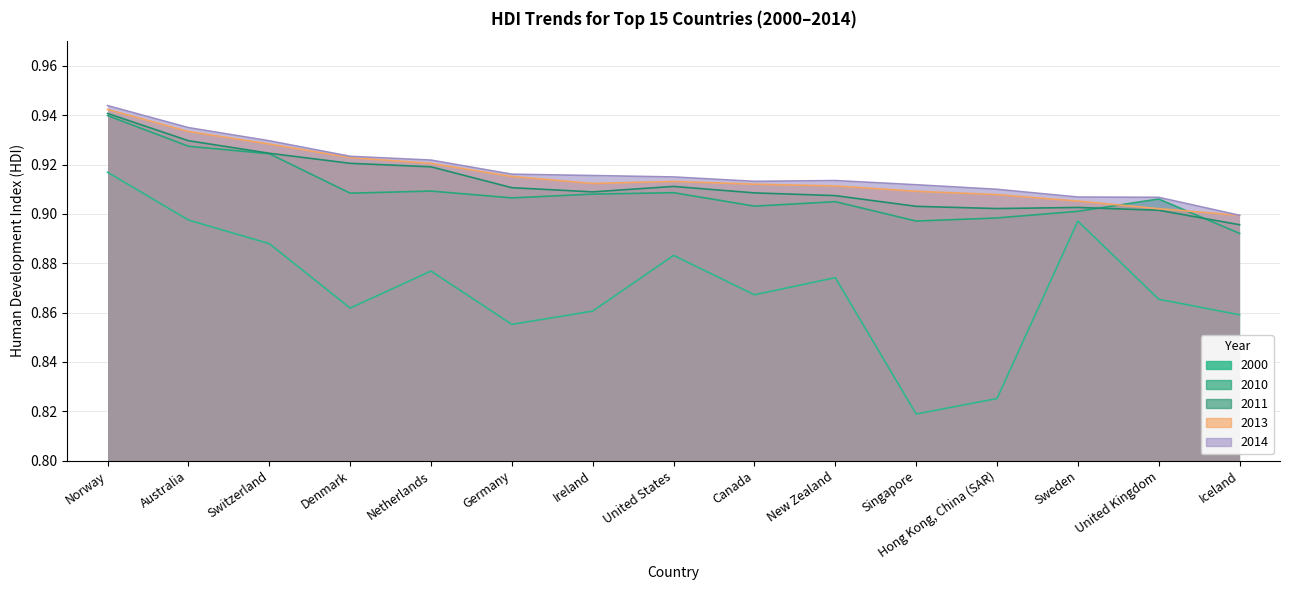

What is the greatest value displayed?

0.9